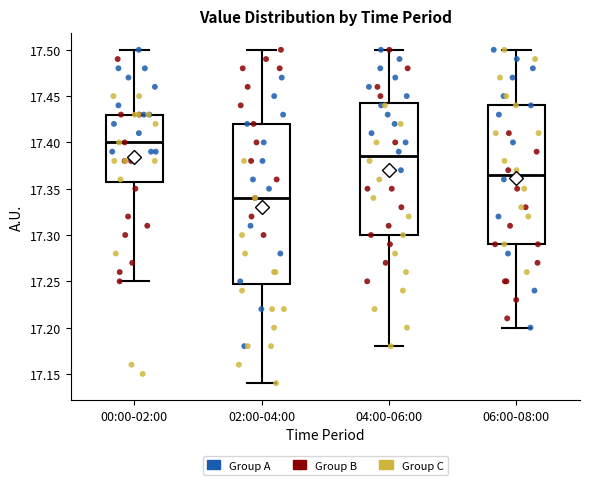

Where is the lower edge of the box for 02:00-04:00 on the y-axis? The values are not printed on the chart, so give them approximately, as read against the axis.

17.250